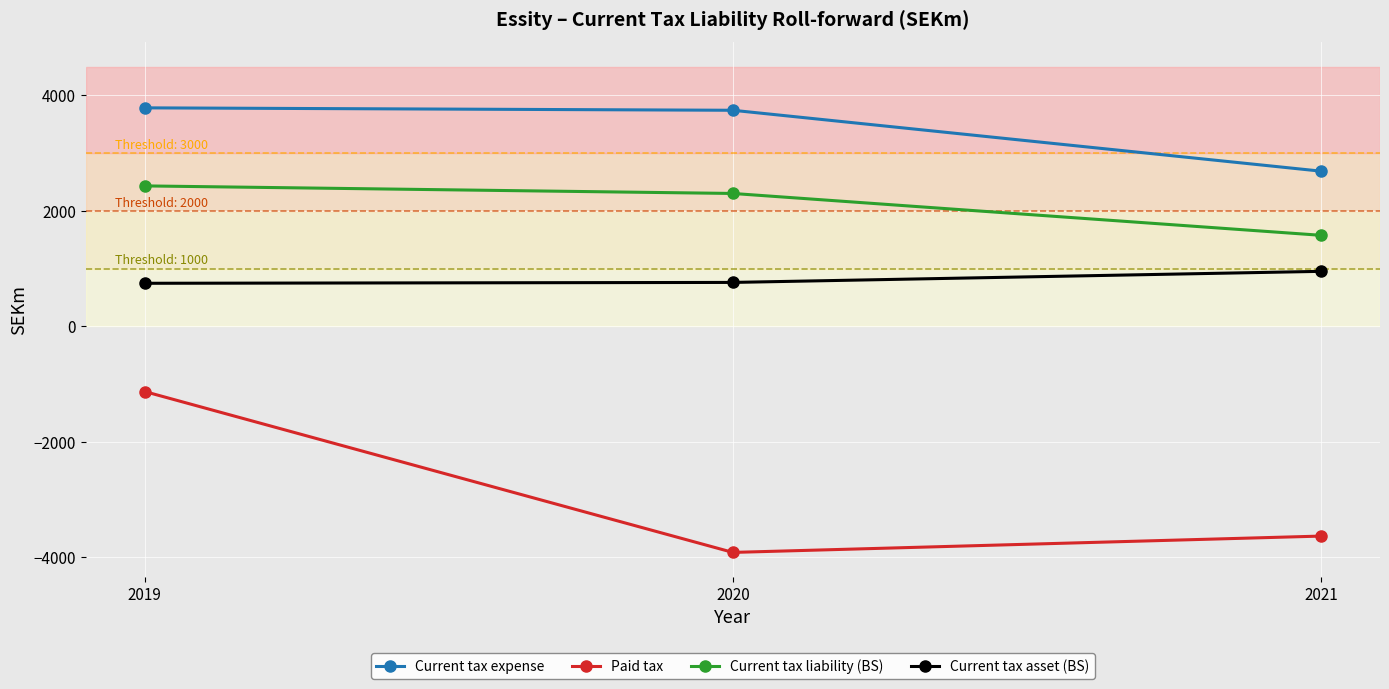

What is the sum of the Current tax expense values at 2019 and 2021?

6471